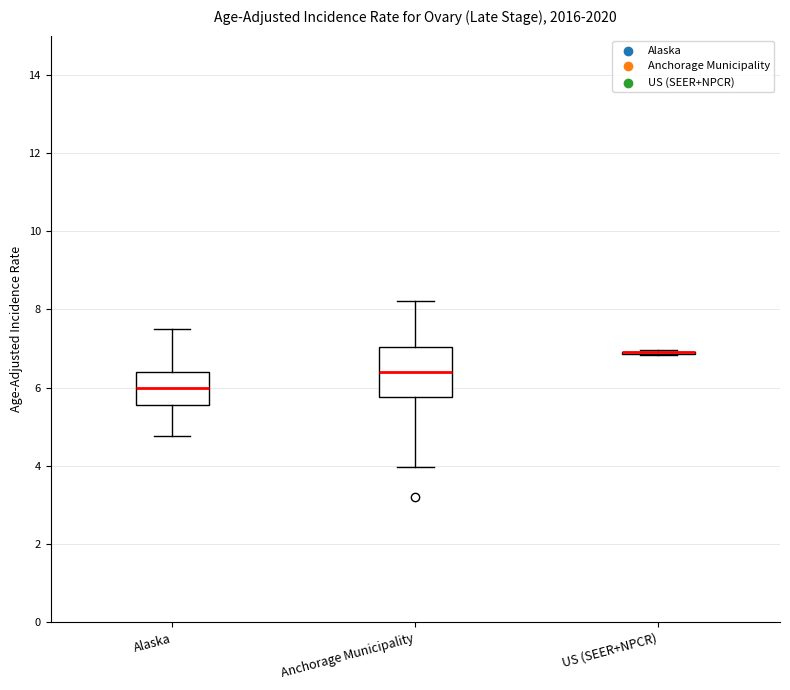

Which box is the tallest, from its lower edge to its upper edge?

Anchorage Municipality